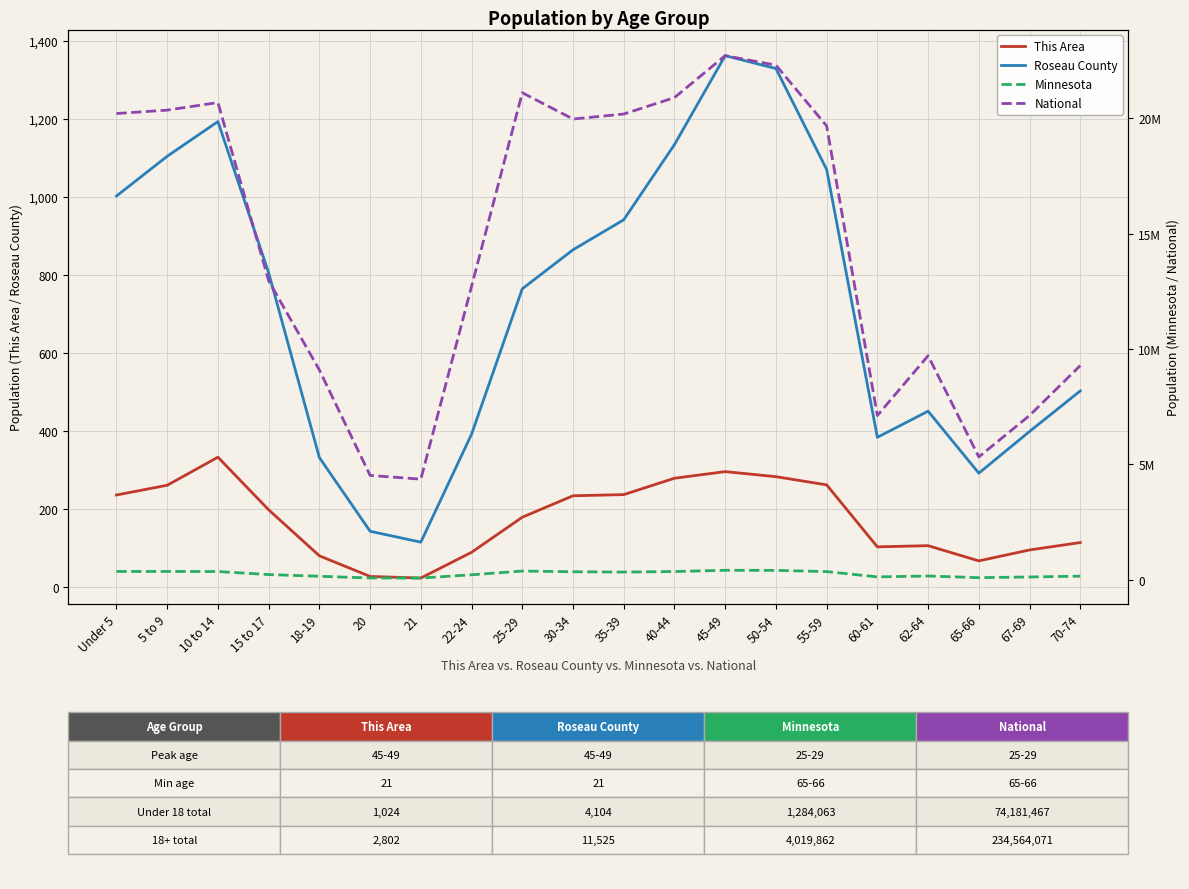

How many interior local peaks does the National series have?

4